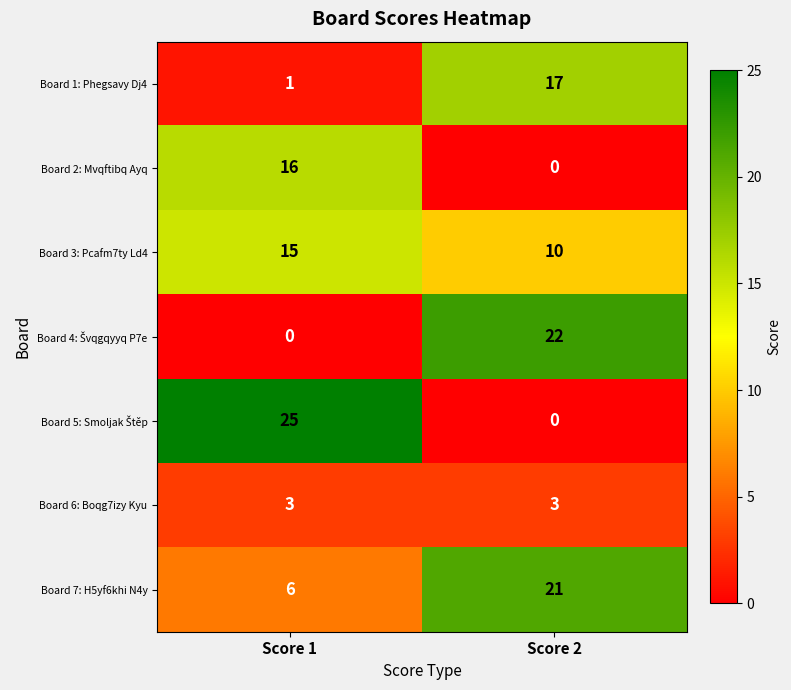

Which category has the lowest value in the Board 7: H5yf6khi N4y series?

Score 1